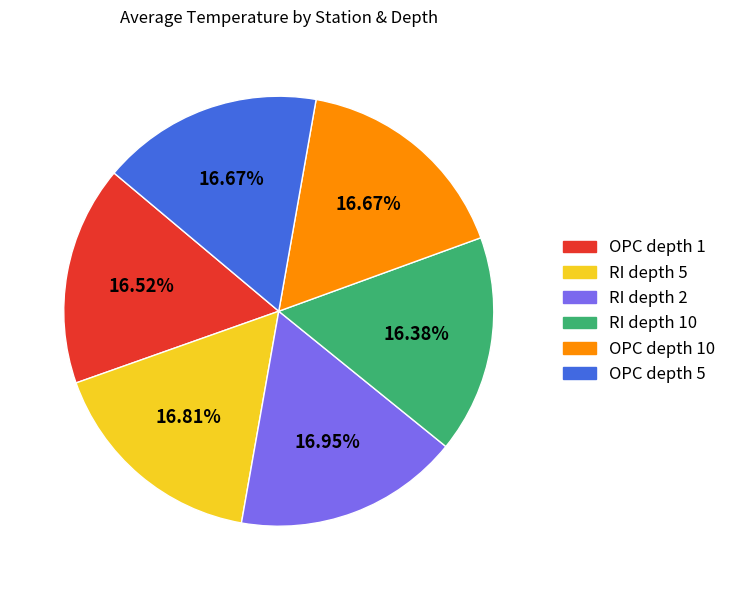

Is there a majority slice in this chart?

No